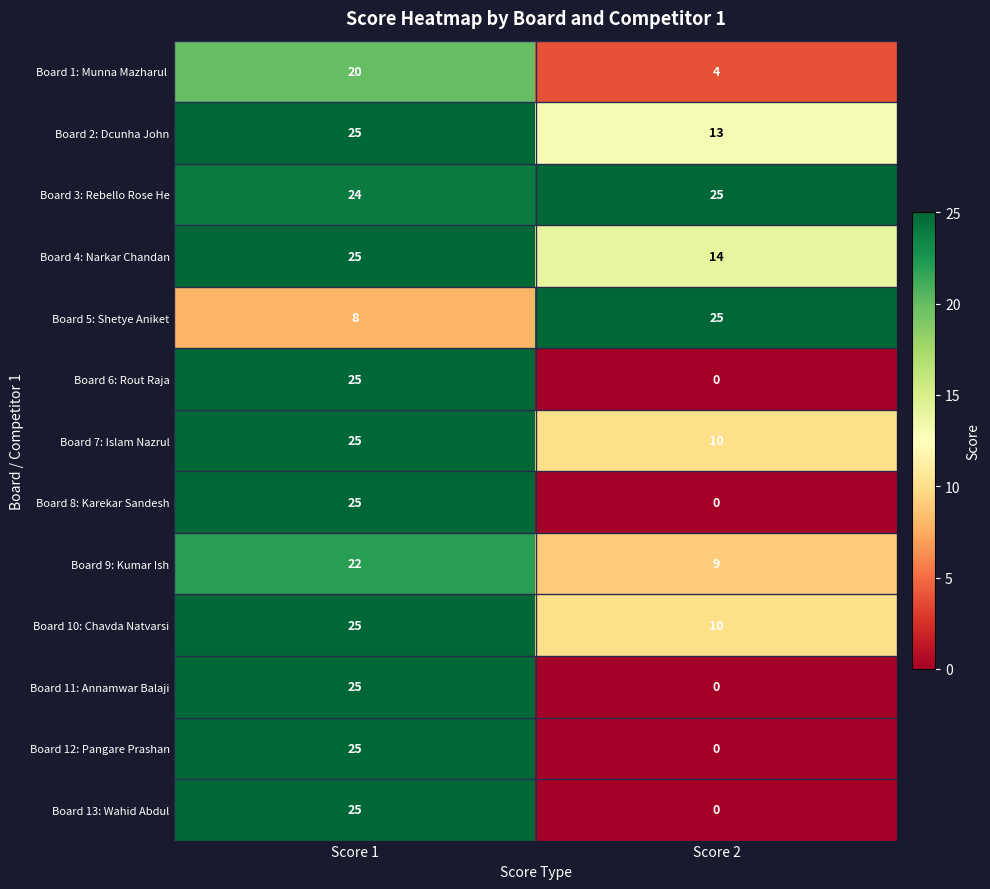

What is the total value across all series at Score 2?

110